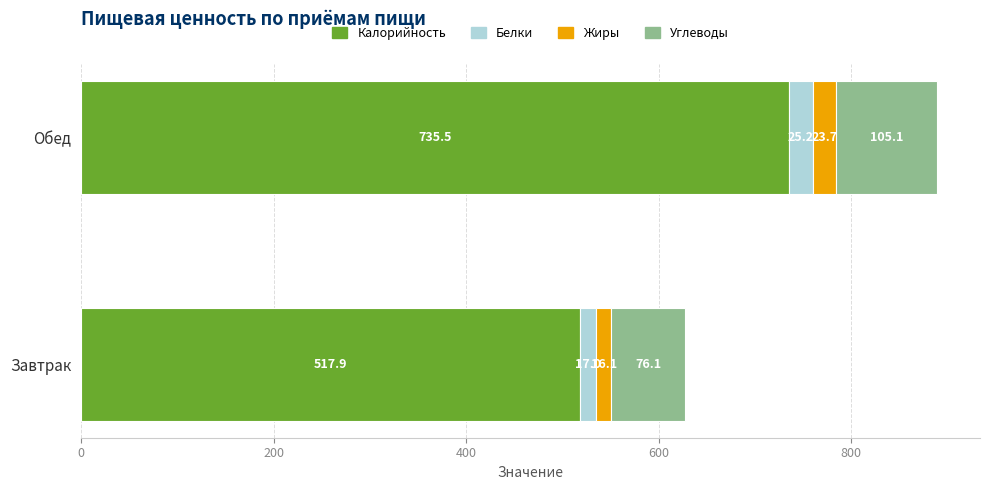

At which category is the sum across all series the highest?

Обед